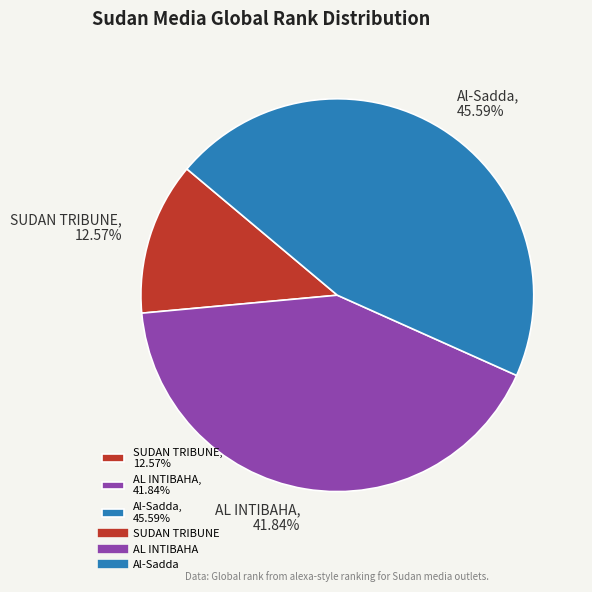

Count the number of slices in the pie.

3